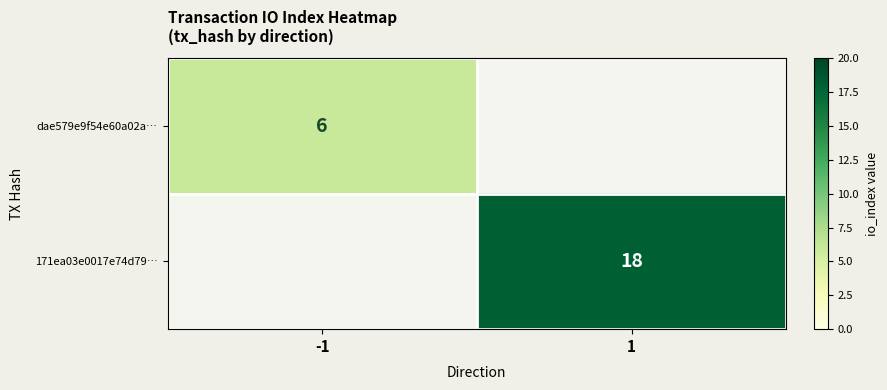

Is it true that 171ea03e0017e74d79… equals 8 at 1?

False